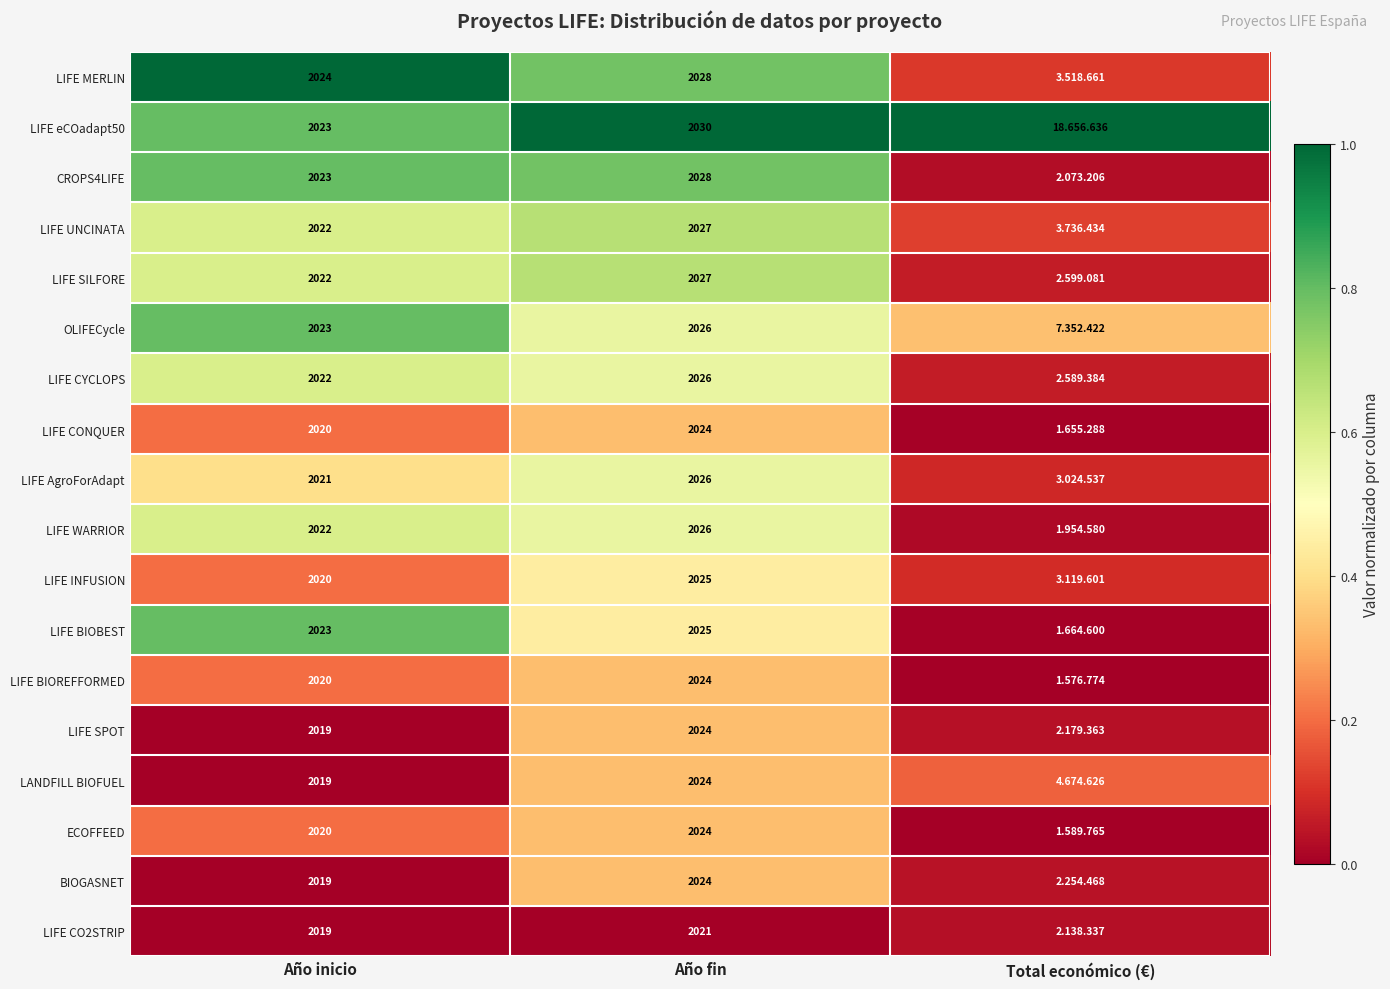

Is the value of LIFE CO2STRIP at Año fin greater than the value of LIFE eCOadapt50 at Año fin?

No